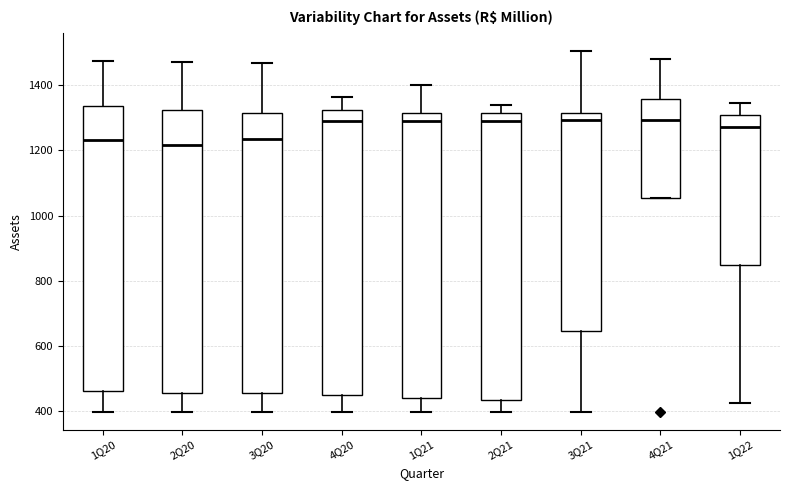

Reading left to right, read every box against the y-axis: the position of its median line, the range the box covers, and the ends of its whiskers. The values are not printed on the chart, so give them approximately, as read against the axis.

1Q20: median 1240, box 460 to 1340, whiskers 400 to 1480
2Q20: median 1220, box 460 to 1320, whiskers 400 to 1480
3Q20: median 1240, box 460 to 1320, whiskers 400 to 1460
4Q20: median 1280, box 440 to 1320, whiskers 400 to 1360
1Q21: median 1280, box 440 to 1320, whiskers 400 to 1400
2Q21: median 1280, box 440 to 1320, whiskers 400 to 1340
3Q21: median 1300, box 640 to 1320, whiskers 400 to 1500
4Q21: median 1300, box 1060 to 1360, whiskers 1060 to 1480
1Q22: median 1280, box 840 to 1300, whiskers 420 to 1340